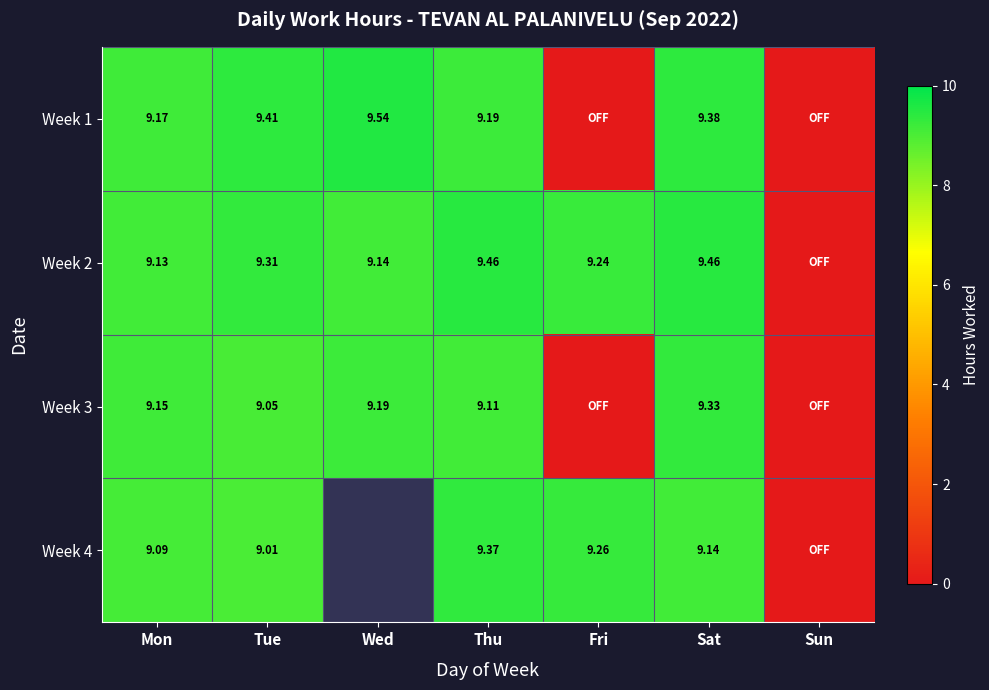

Is the value of Week 1 at Thu greater than the value of Week 3 at Tue?

Yes